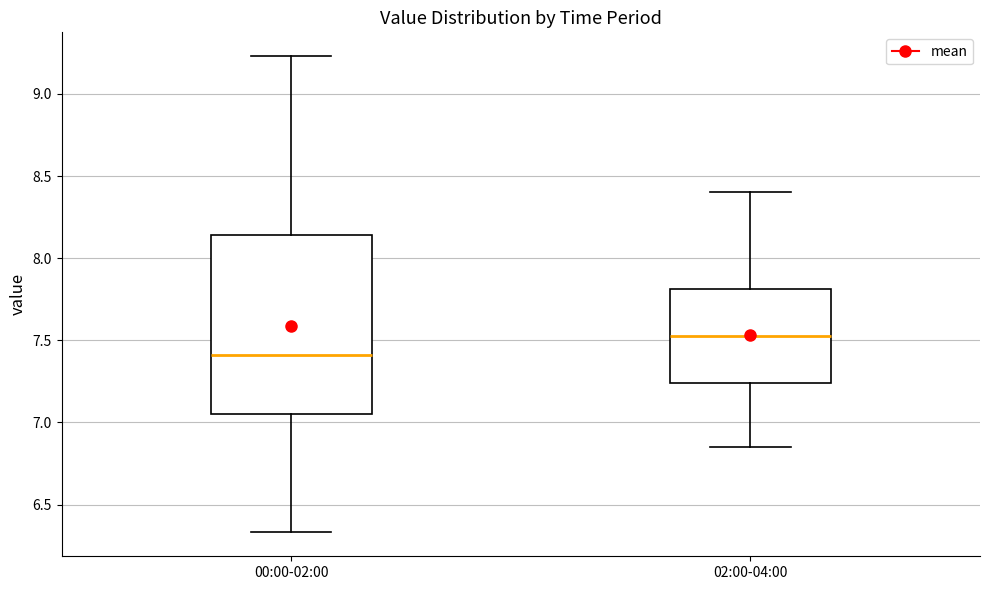

Where does the lower whisker of the box for 00:00-02:00 end on the y-axis? The values are not printed on the chart, so give them approximately, as read against the axis.

6.35